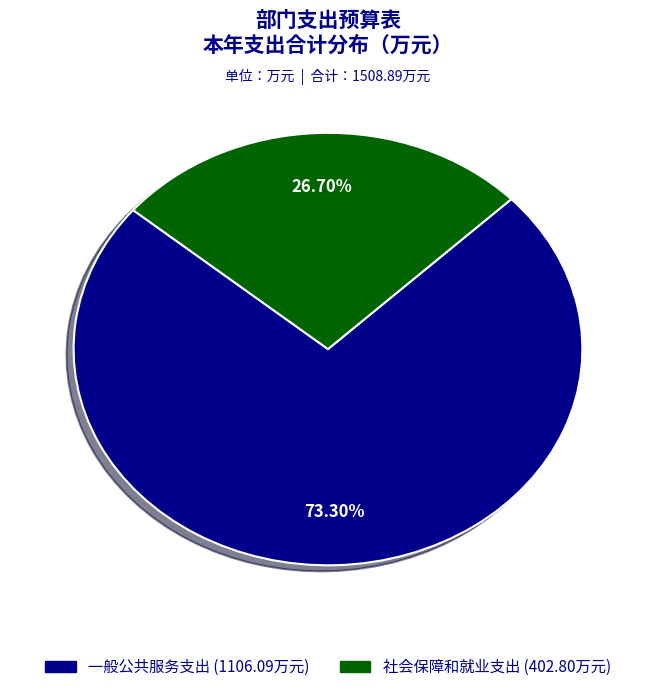

To the nearest percent, what is the combined percentage of 一般公共服务支出 and 社会保障和就业支出?

100%